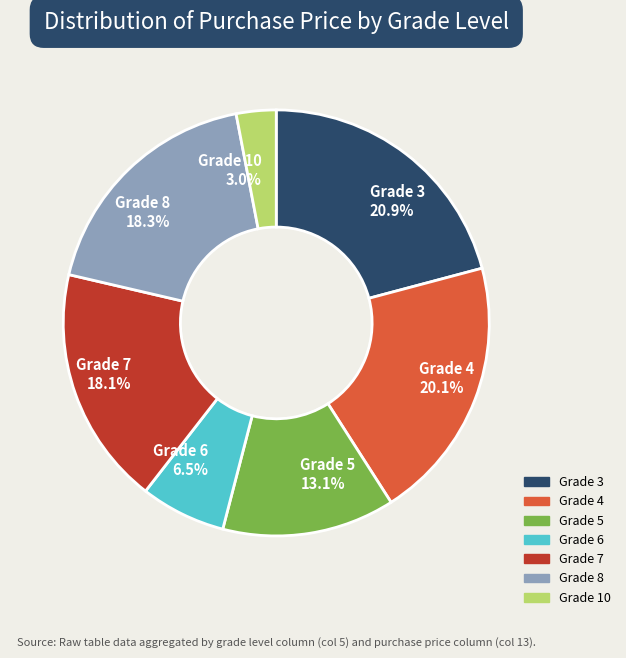

Is there a majority slice in this chart?

No